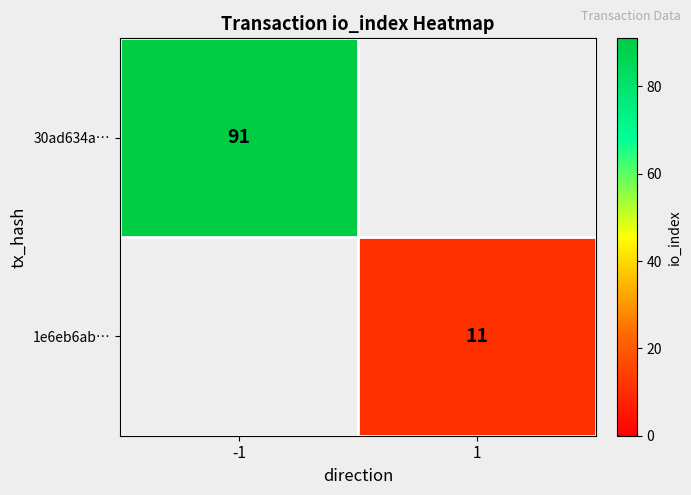

The 30ad634a… series shows 91 at -1. True or false?

True